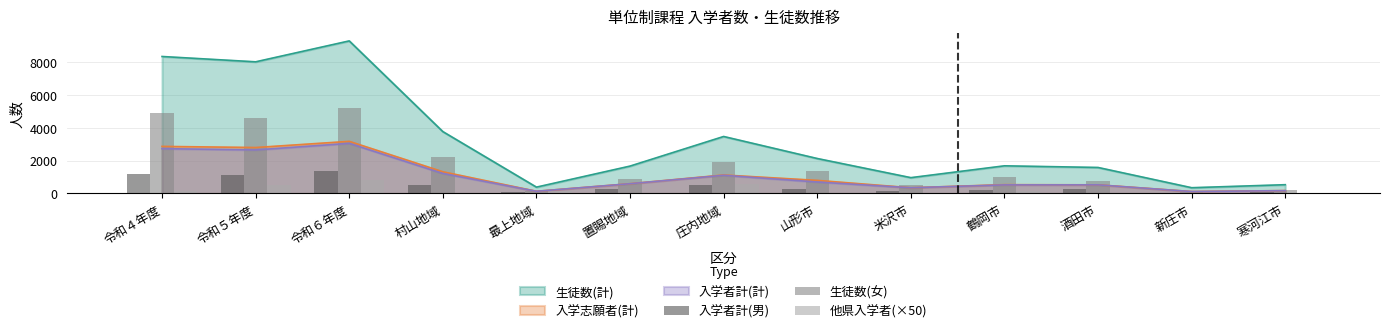

What is the label of the 8th bar from the right?

置賜地域